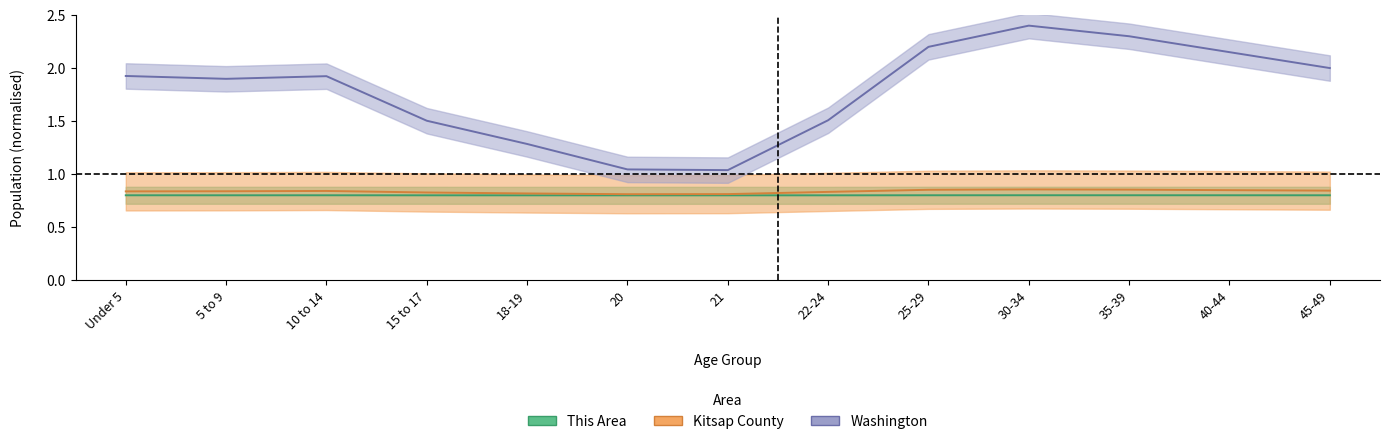

The value of This Area at 40-44 is 0.8. True or false?

True